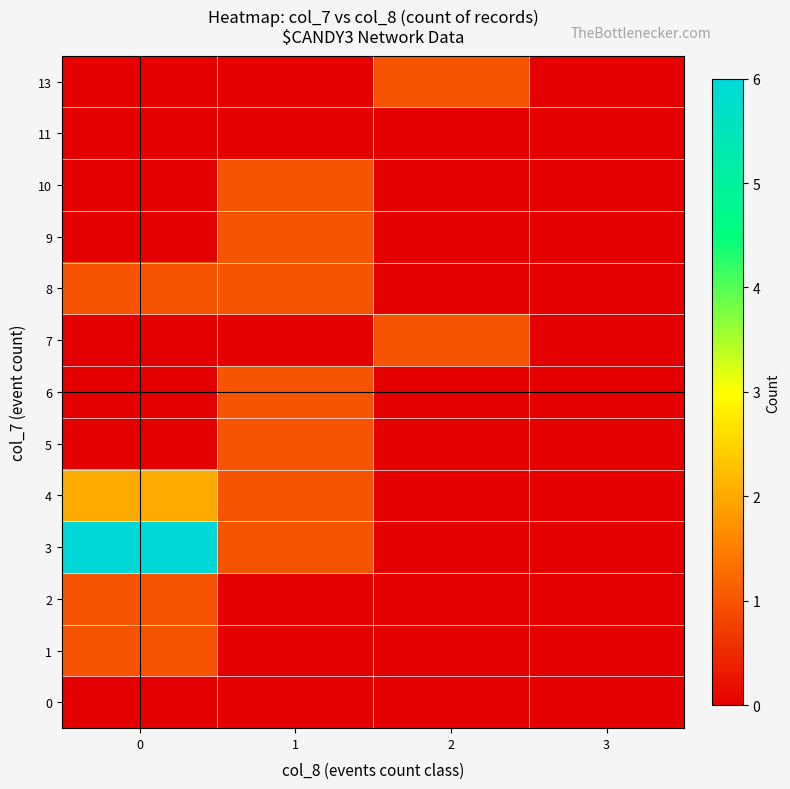

Reading left to right, extract all data points from this chart.

0: 0=0	1=0	2=0	3=0
1: 0=1	1=0	2=0	3=0
2: 0=1	1=0	2=0	3=0
3: 0=6	1=1	2=0	3=0
4: 0=2	1=1	2=0	3=0
5: 0=0	1=1	2=0	3=0
6: 0=0	1=1	2=0	3=0
7: 0=0	1=0	2=1	3=0
8: 0=1	1=1	2=0	3=0
9: 0=0	1=1	2=0	3=0
10: 0=0	1=1	2=0	3=0
11: 0=0	1=0	2=0	3=0
13: 0=0	1=0	2=1	3=0